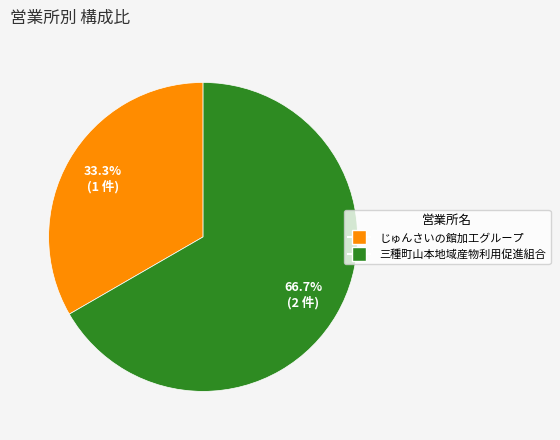

How many segments does this pie chart have?

2